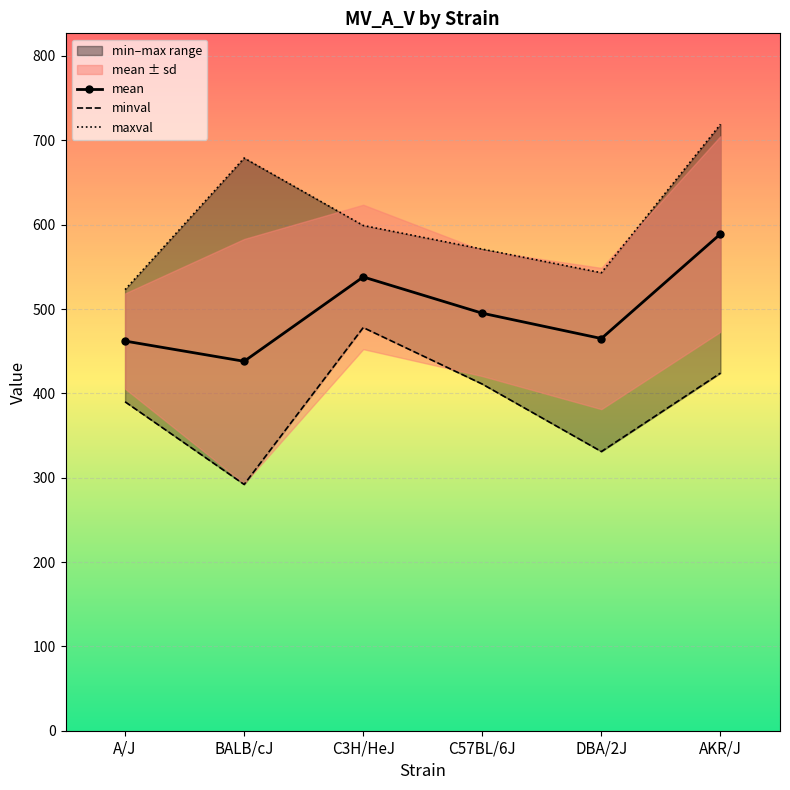

Reading left to right, transcribe all the data shown in this chart.

mean: A/J=462	BALB/cJ=438	C3H/HeJ=538	C57BL/6J=495	DBA/2J=465	AKR/J=589
minval: A/J=390	BALB/cJ=292	C3H/HeJ=478	C57BL/6J=411	DBA/2J=331	AKR/J=424
maxval: A/J=523	BALB/cJ=679	C3H/HeJ=599	C57BL/6J=571	DBA/2J=543	AKR/J=719